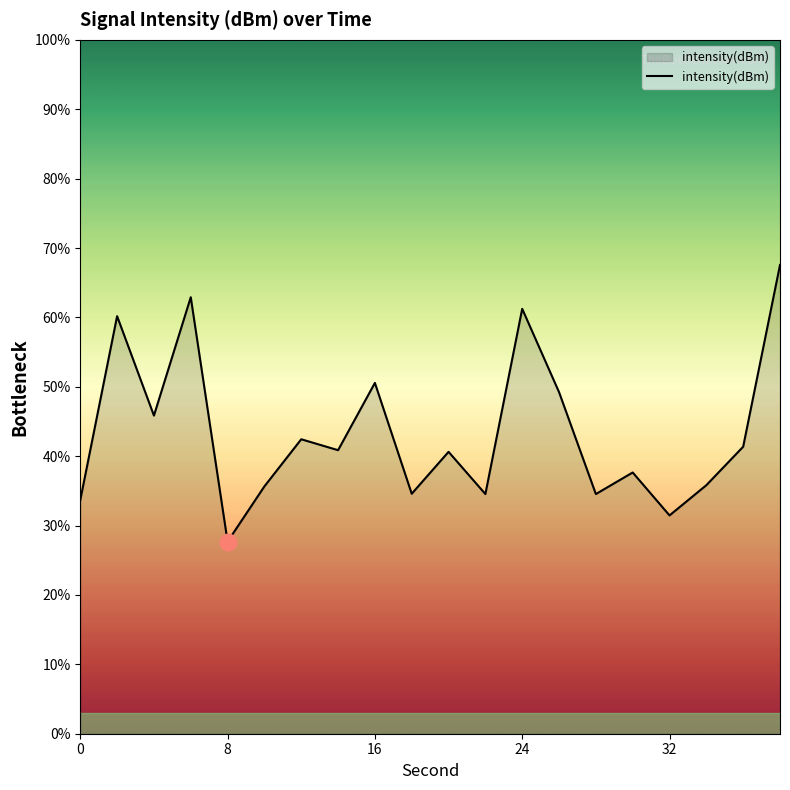

What is the difference between the maximum and minimum values?

39.9